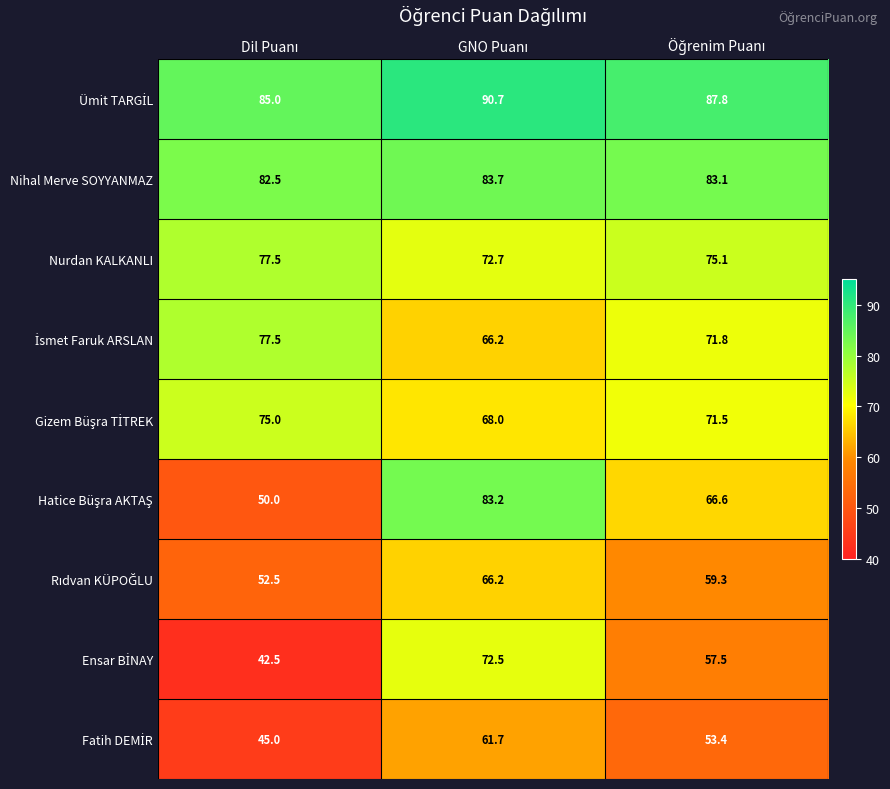

What is the minimum value shown in the chart?

42.5